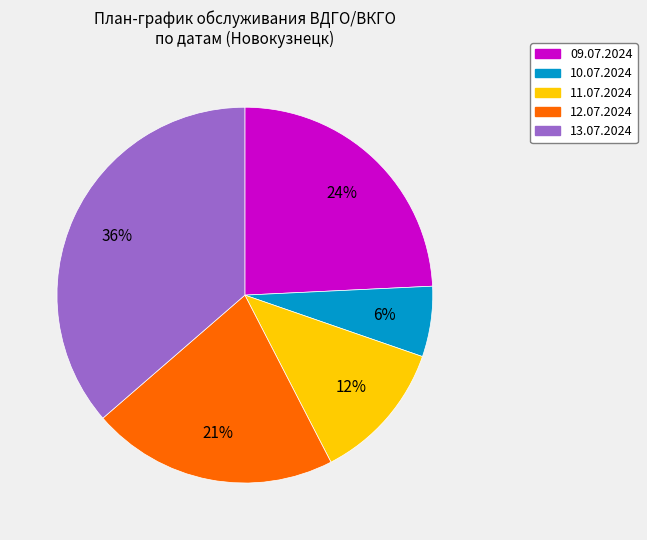

True or false: 10.07.2024 accounts for 6% of the total.

True